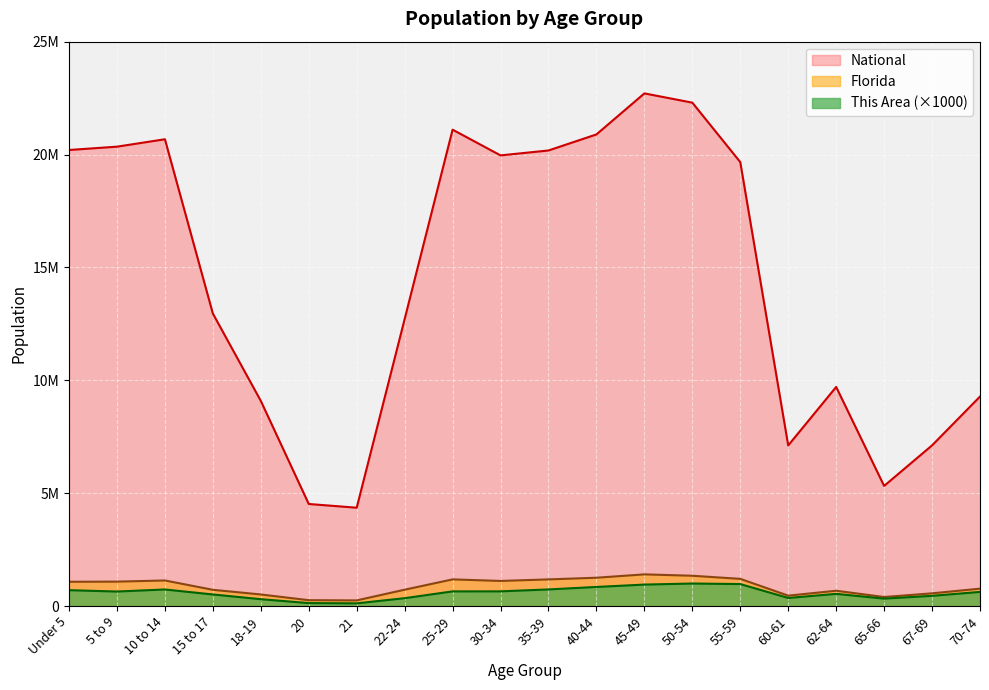

How many lines are shown in the chart?

3